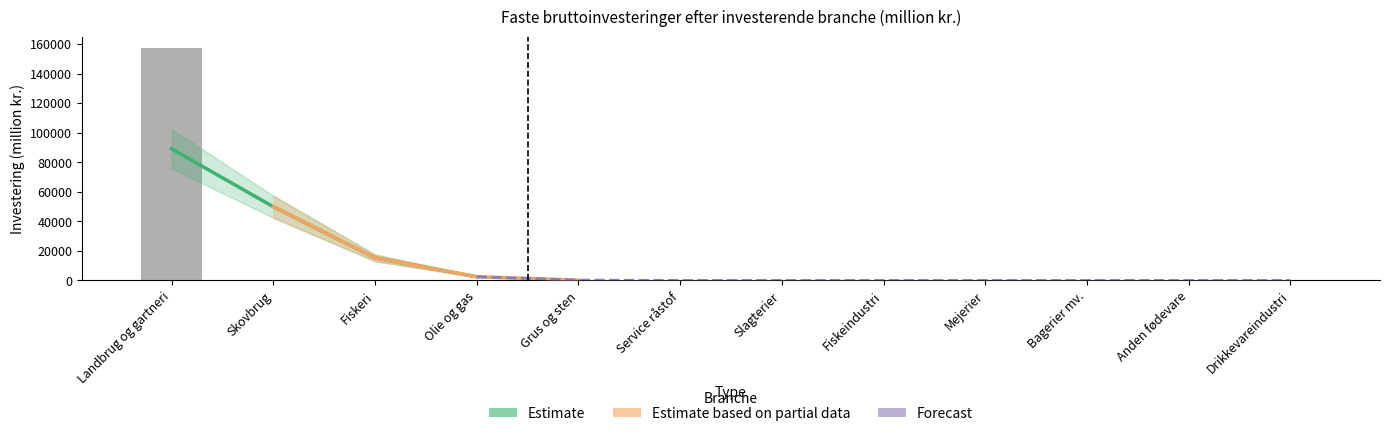

What is the label of the 10th bar from the left?

Bagerier mv.